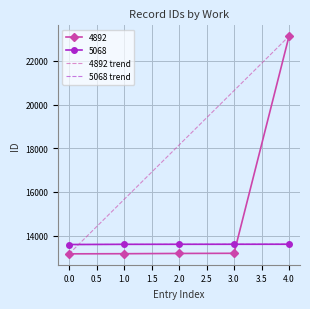

How many categories are shown in the chart?

5